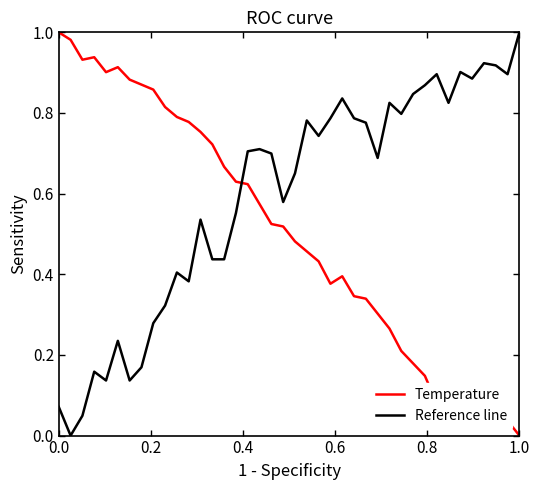

True or false: Temperature and Reference line cross at least once.

True